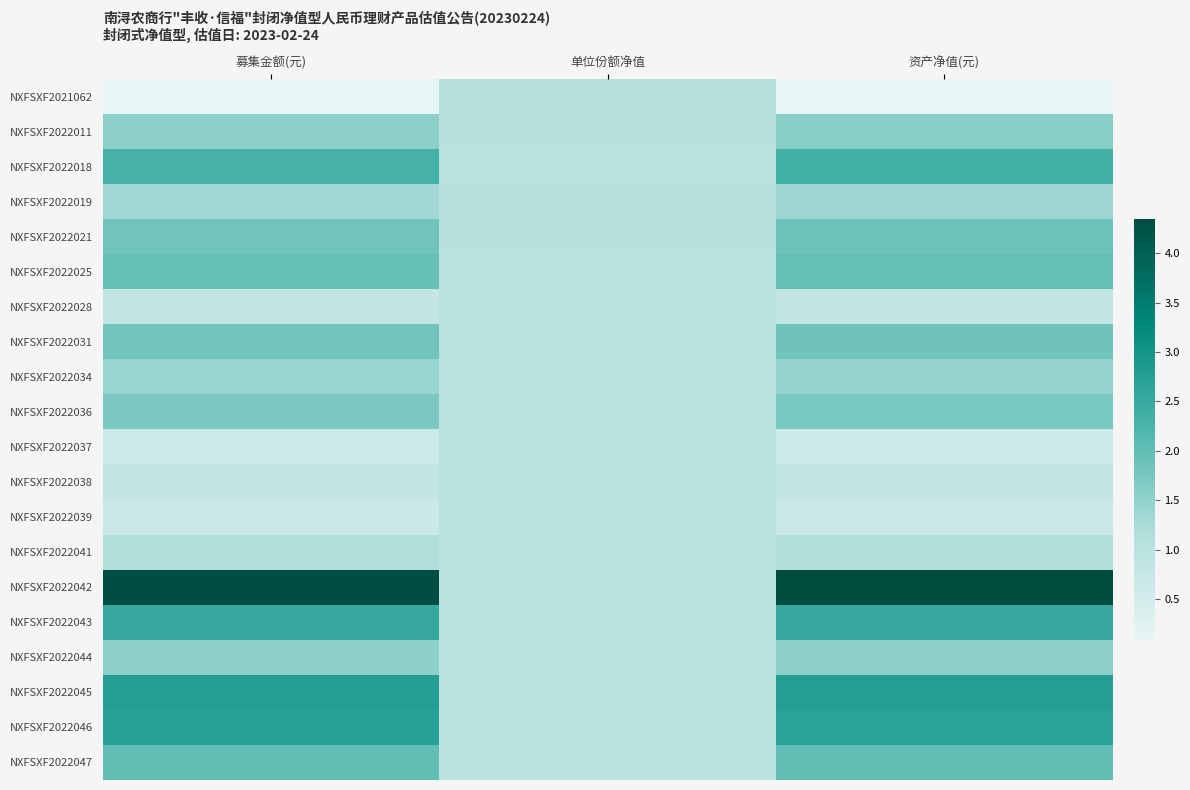

What is the total value across all series at 资产净值(元)?

34.2